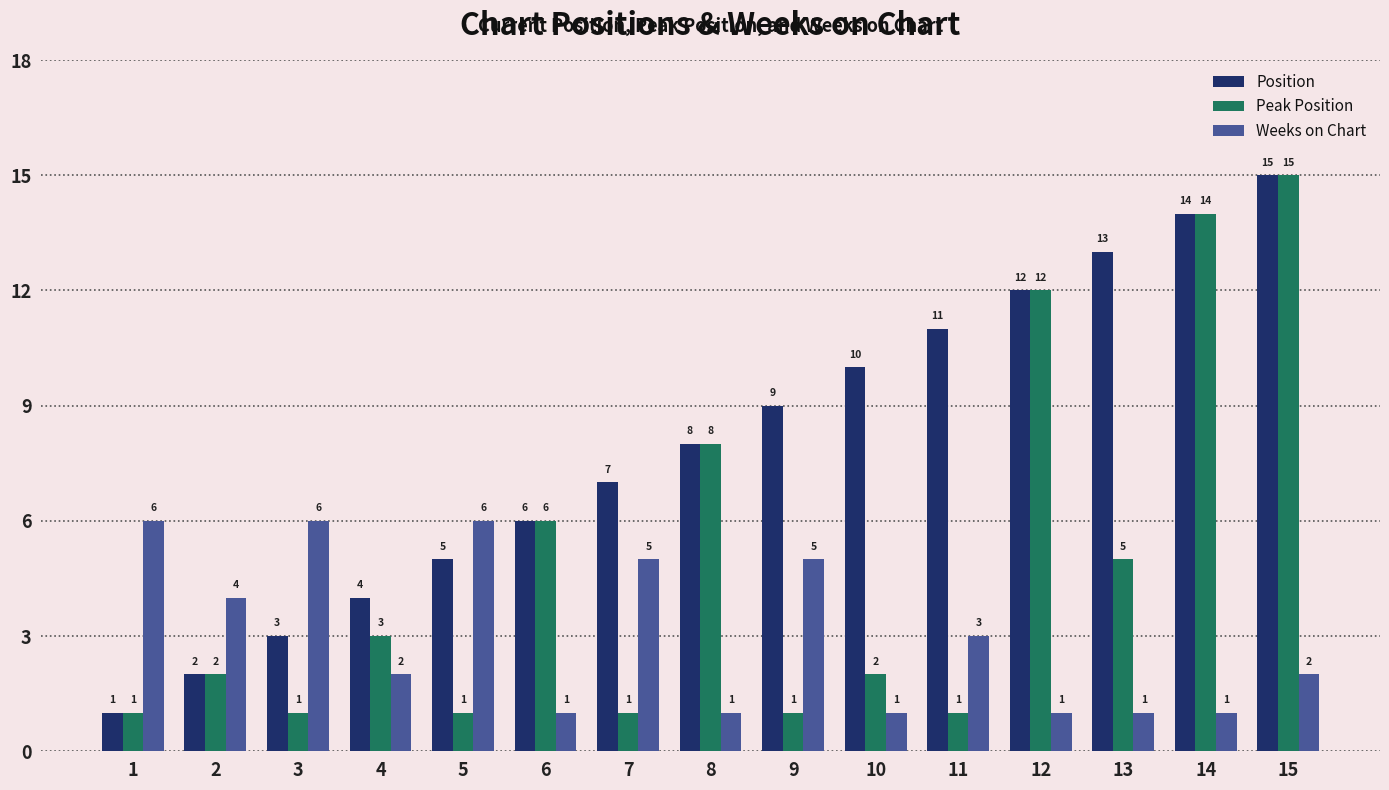

Reading left to right, what are all the values shown in this chart?

Position: 1=1	2=2	3=3	4=4	5=5	6=6	7=7	8=8	9=9	10=10	11=11	12=12	13=13	14=14	15=15
Peak Position: 1=1	2=2	3=1	4=3	5=1	6=6	7=1	8=8	9=1	10=2	11=1	12=12	13=5	14=14	15=15
Weeks on Chart: 1=6	2=4	3=6	4=2	5=6	6=1	7=5	8=1	9=5	10=1	11=3	12=1	13=1	14=1	15=2